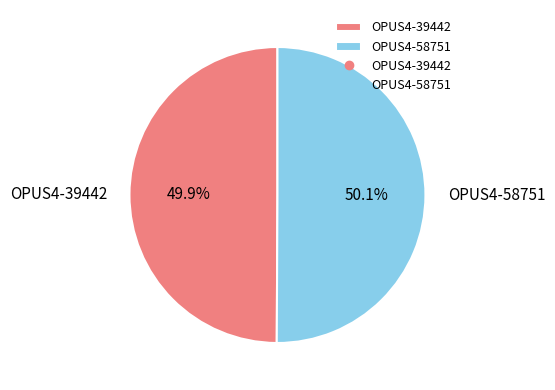

What is the ratio of the value at OPUS4-58751 to the value at OPUS4-39442?

1.0